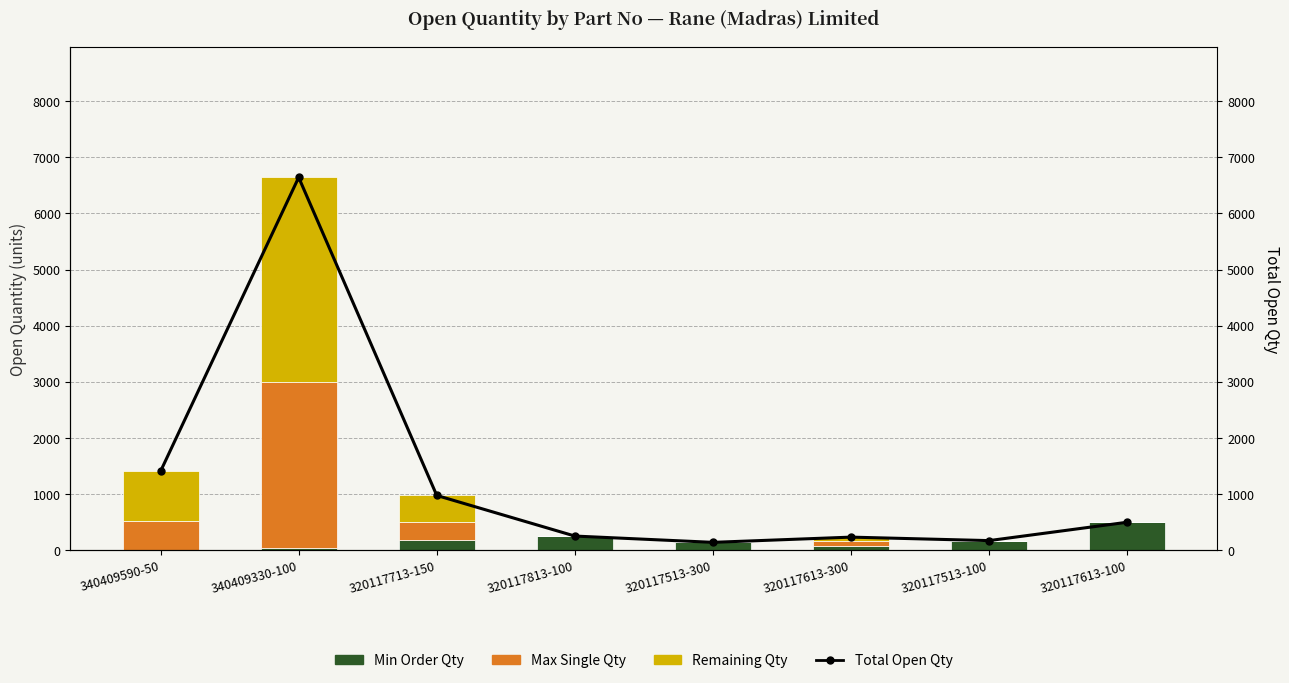

The value of Min Order Qty at 340409590-50 is 2. True or false?

False